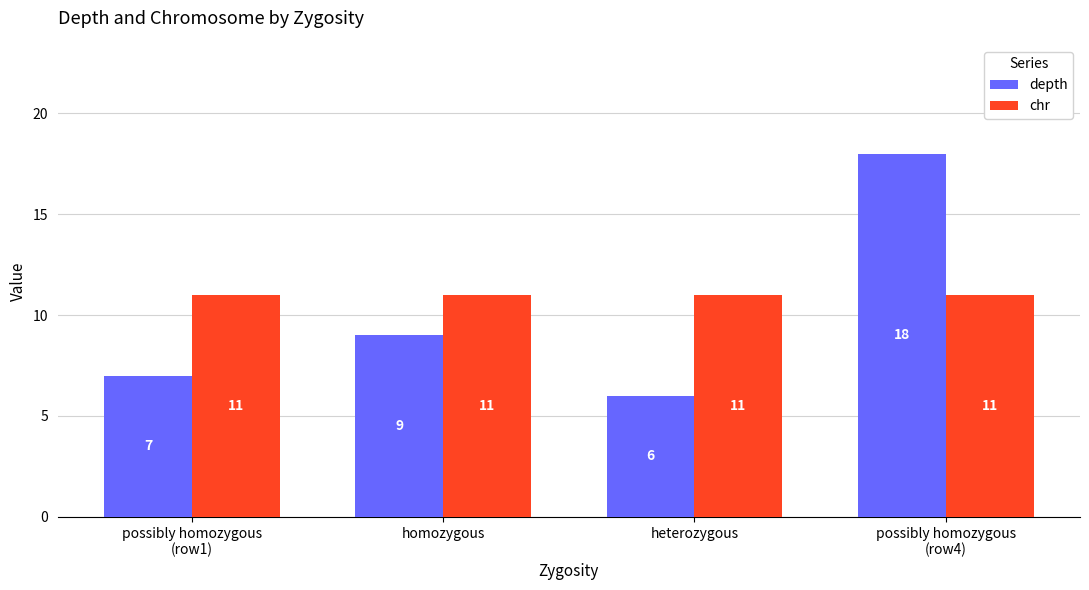

What value does the chr series have at heterozygous?

11